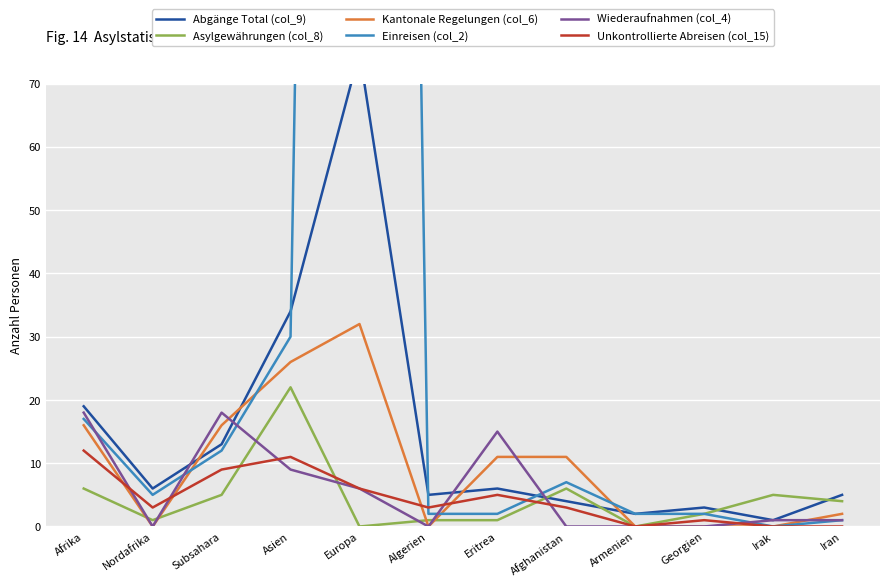

Which series has the largest range (max minus min)?

Einreisen (col_2)